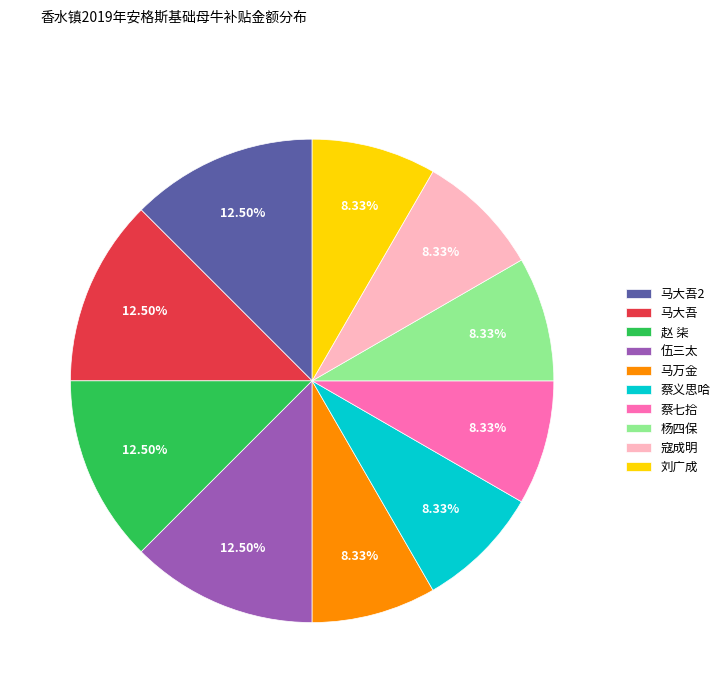

Count the number of slices in the pie.

10